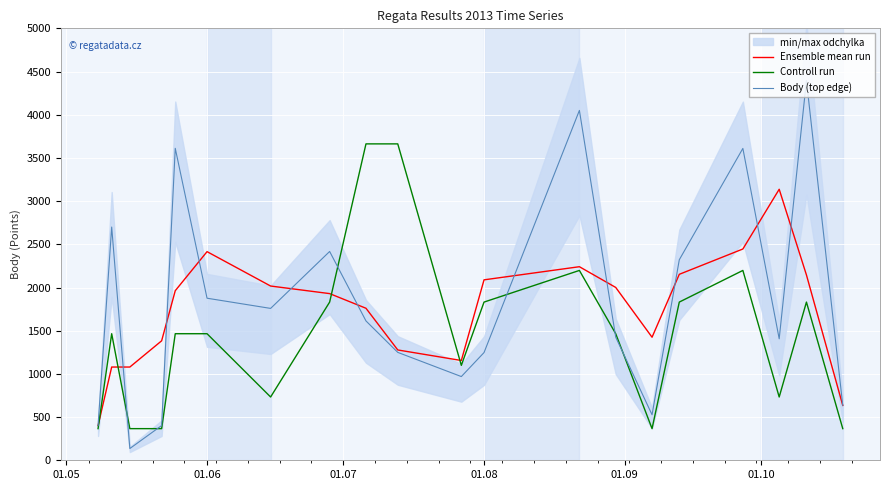

What is the minimum value for Ensemble mean run?

402.0